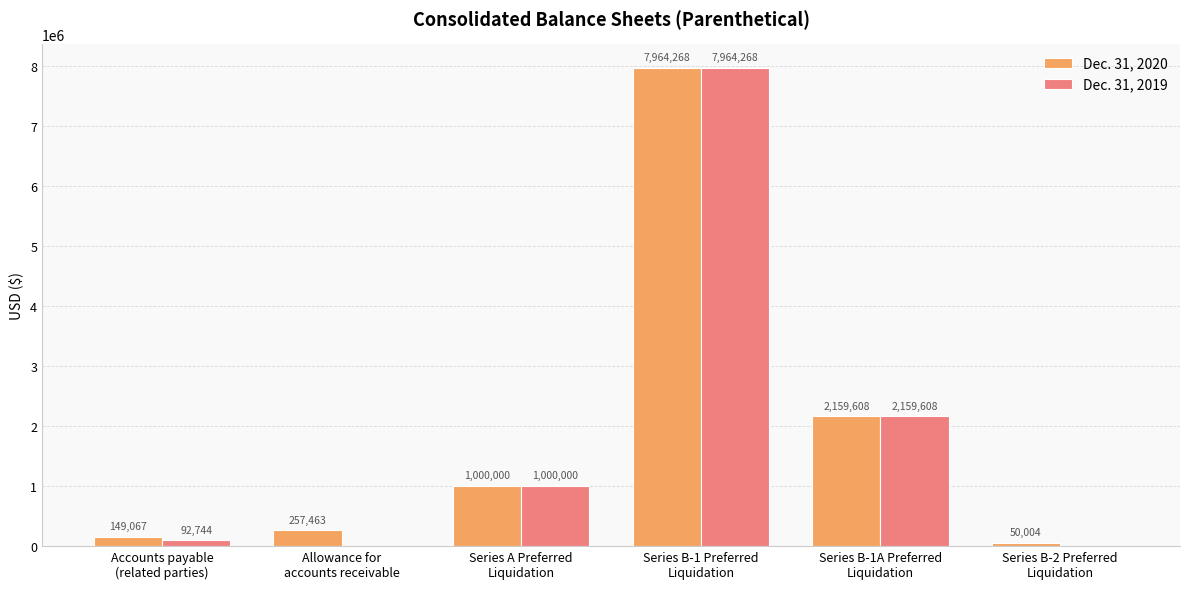

How many series are shown in this chart?

2